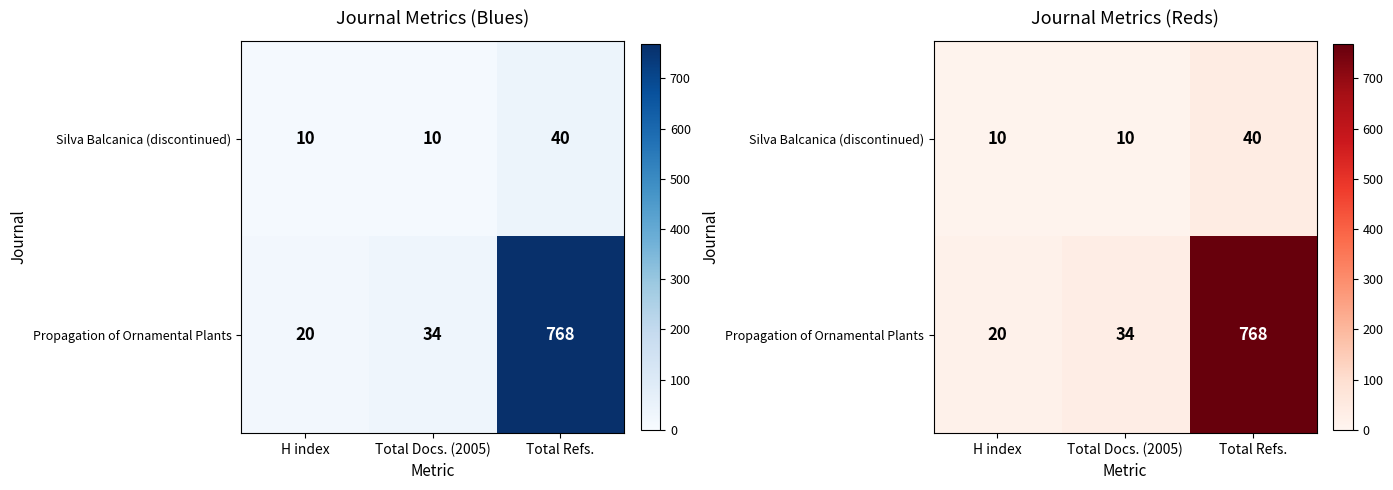

List the series in order of their overall mean, lowest first.

Silva Balcanica (discontinued), Propagation of Ornamental Plants